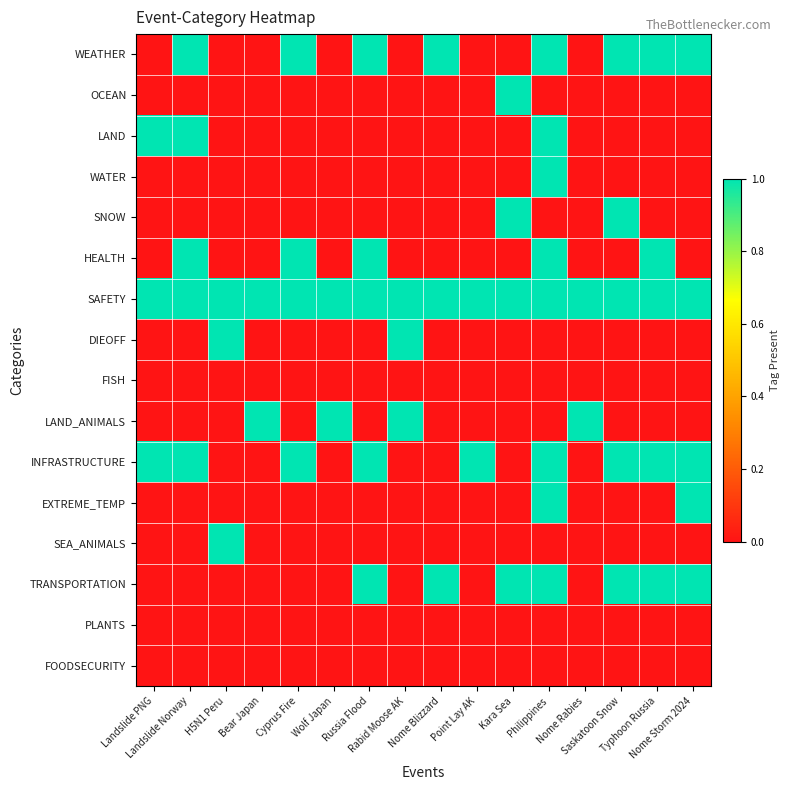

List the series in order of their peak value, highest first.

WEATHER, OCEAN, LAND, WATER, SNOW, HEALTH, SAFETY, DIEOFF, LAND_ANIMALS, INFRASTRUCTURE, EXTREME_TEMP, SEA_ANIMALS, TRANSPORTATION, FISH, PLANTS, FOODSECURITY